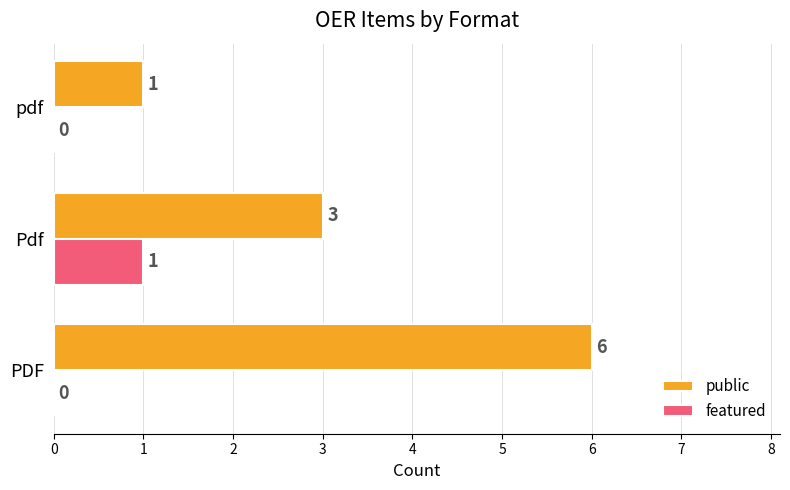

Which series has the largest total across all categories?

public